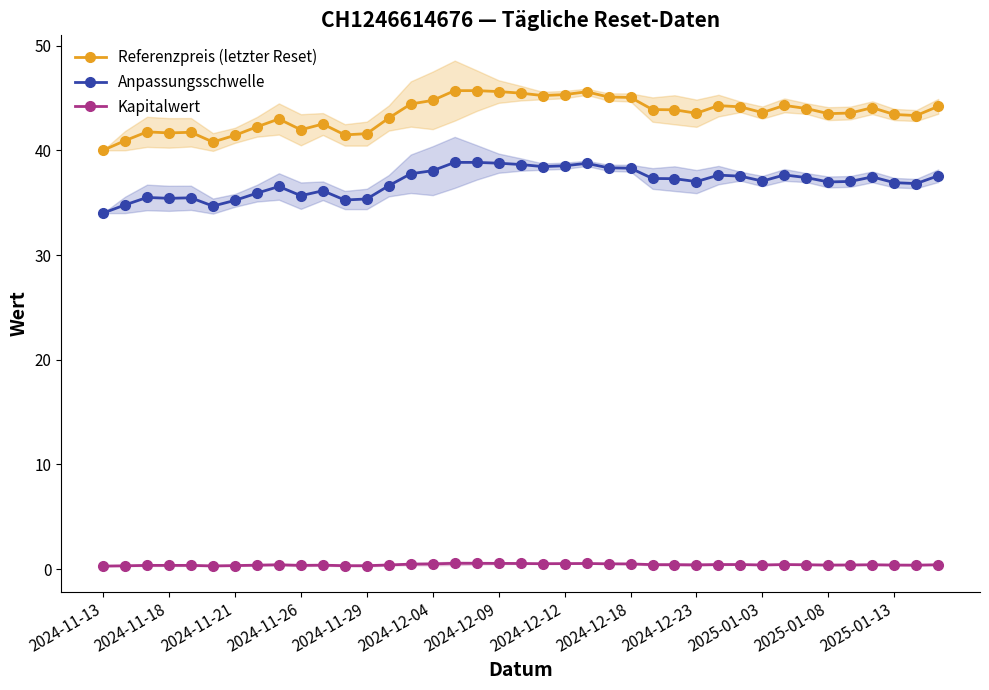

Which series has the widest spread of values?

Referenzpreis (letzter Reset)